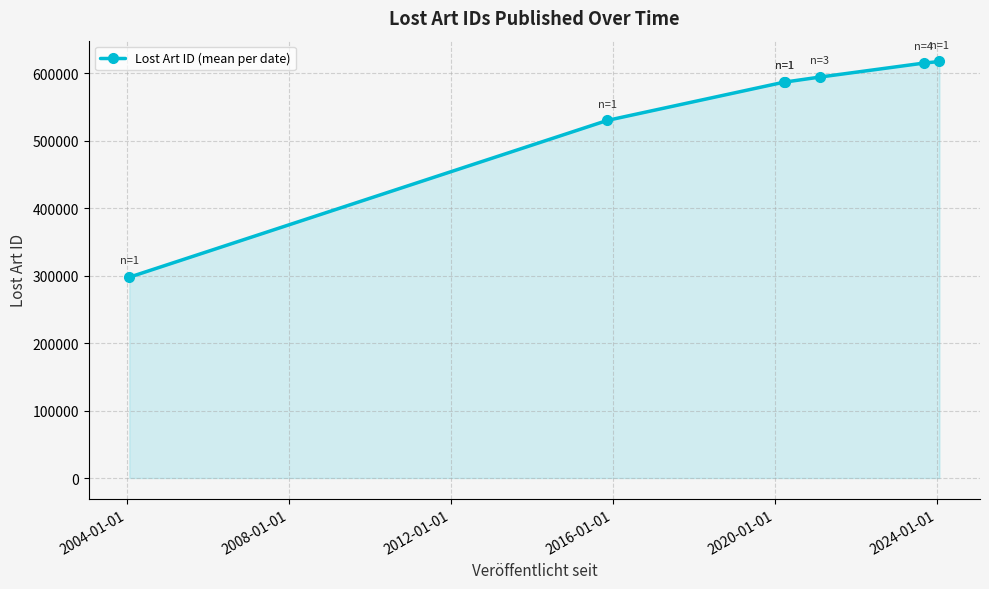

Does the chart have visible grid lines?

Yes